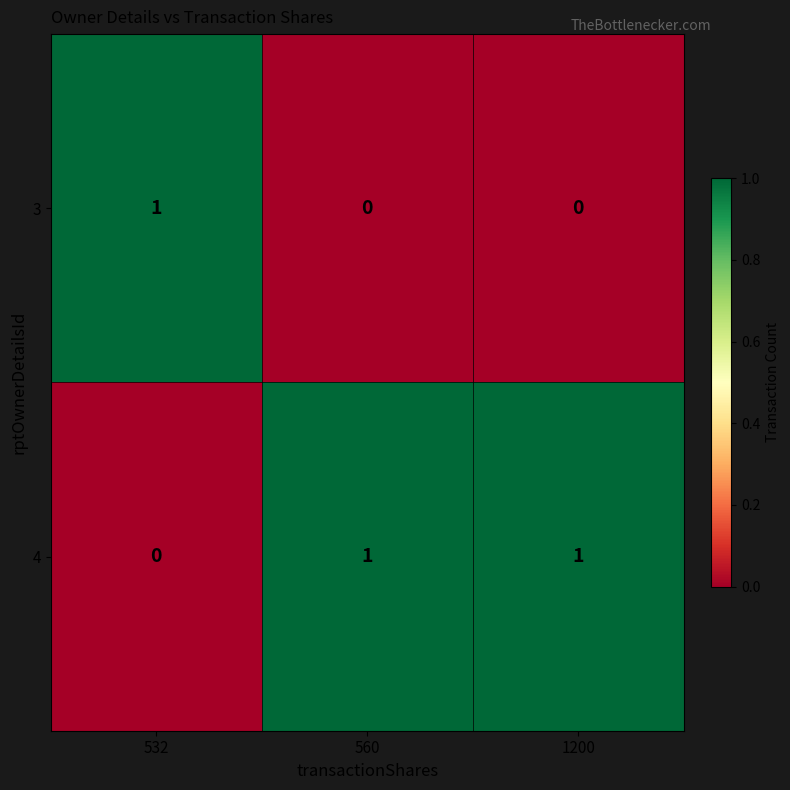

Reading right to left, extract all data points from this chart.

3: 0	0	1
4: 1	1	0